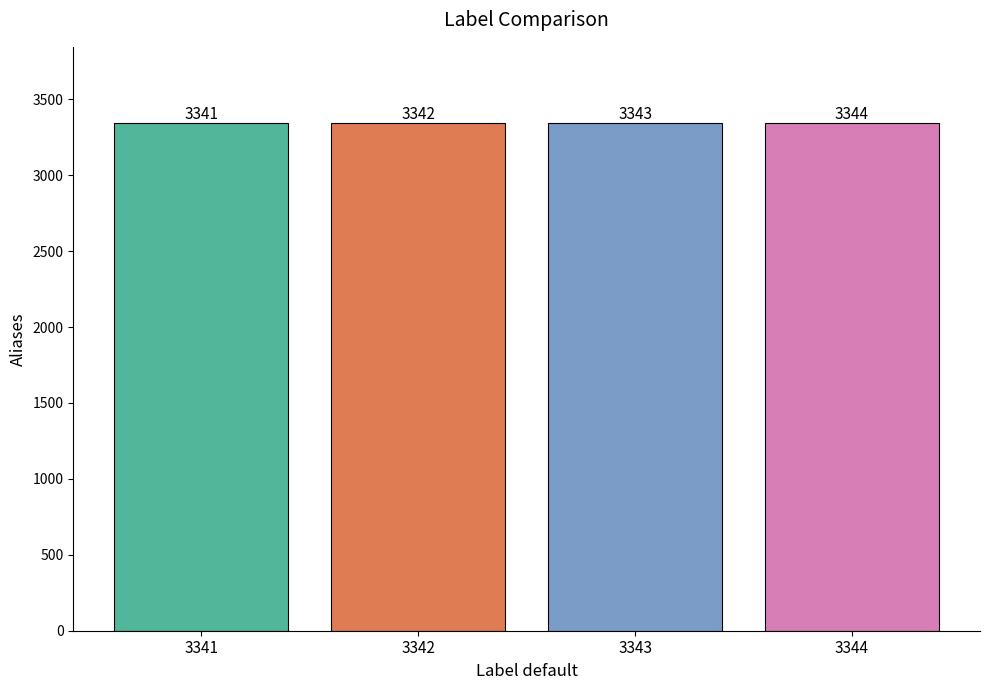

What is the smallest value displayed?

3341